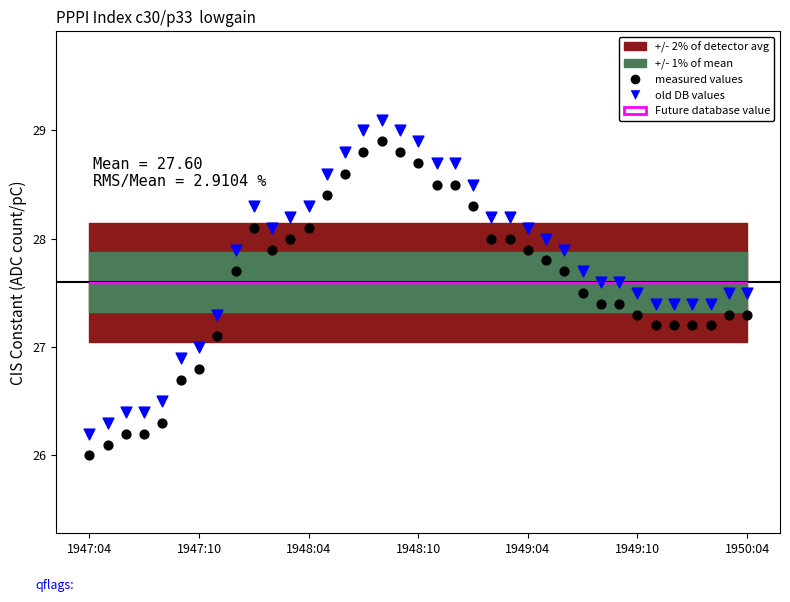

Which series contains the lowest Y value?

measured values